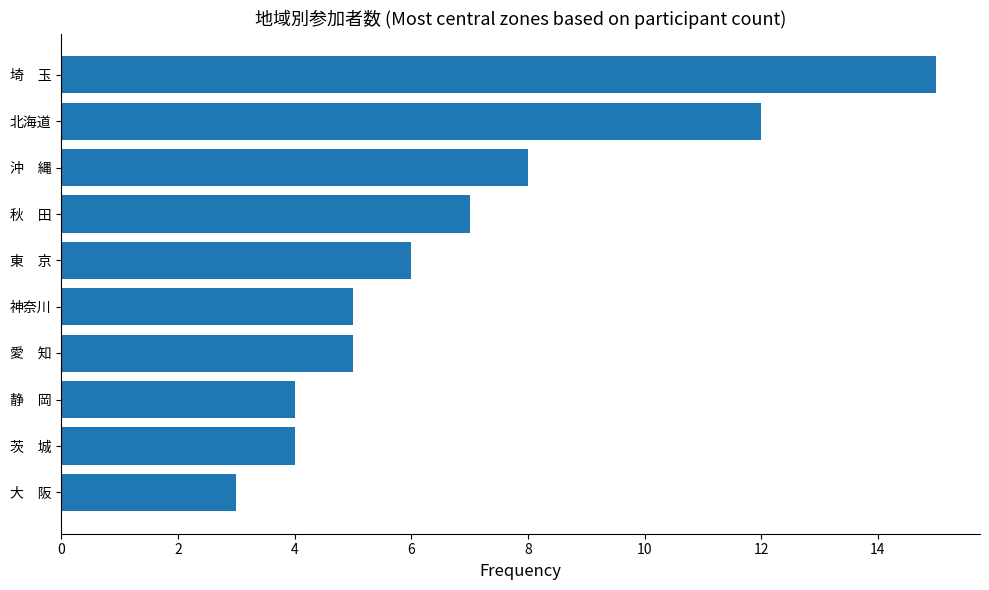

Where is the data nearest to the value 9?

沖　縄